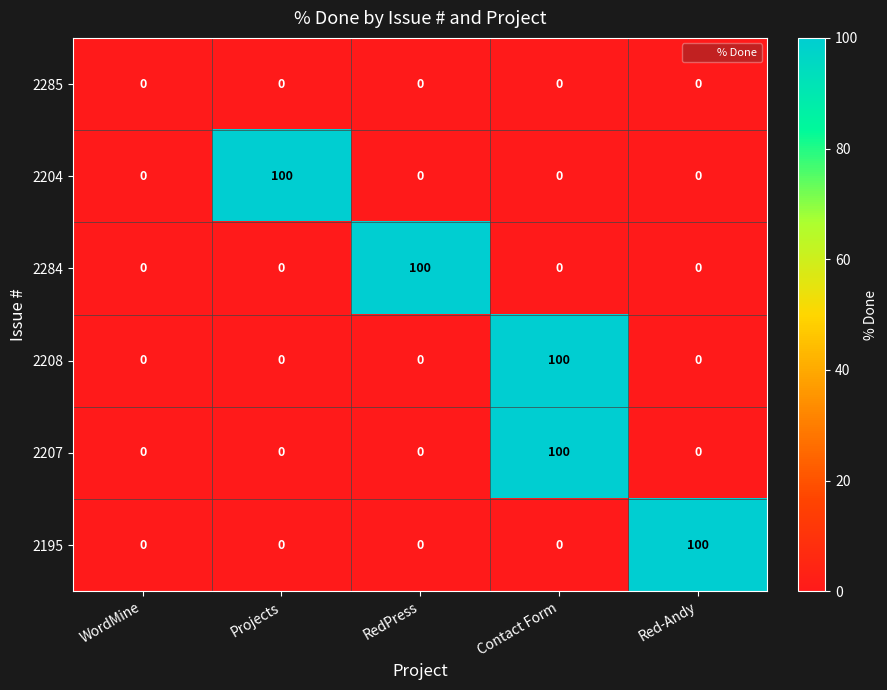

What is the difference between the highest and lowest values at Red-Andy?

100